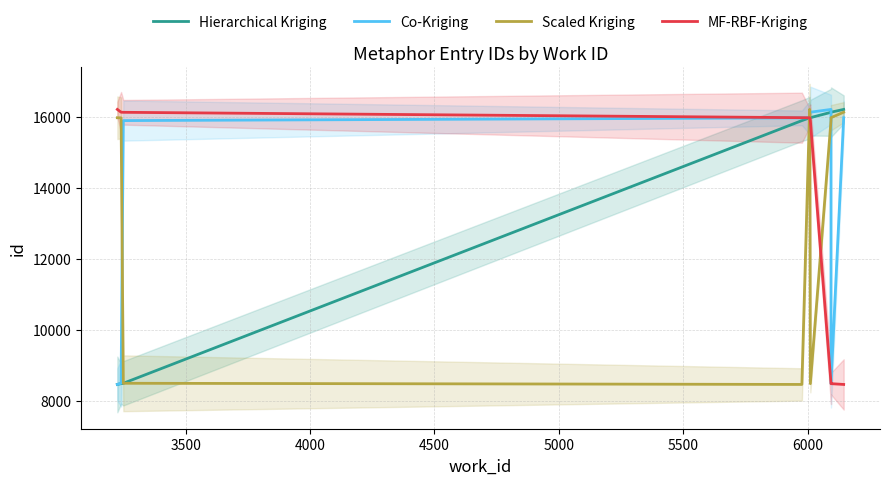

What are all the series names shown in the legend?

Hierarchical Kriging, Co-Kriging, Scaled Kriging, MF-RBF-Kriging